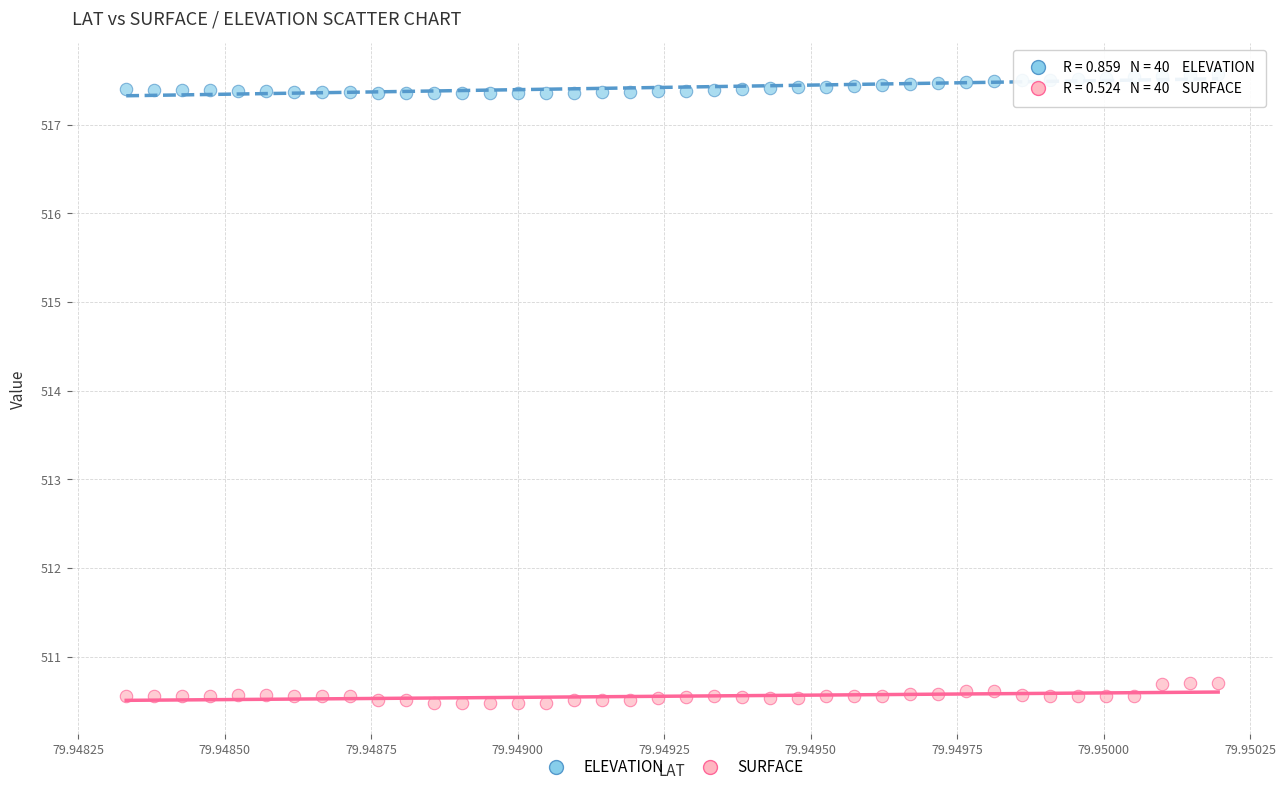

What are all the series names shown in the legend?

ELEVATION, SURFACE